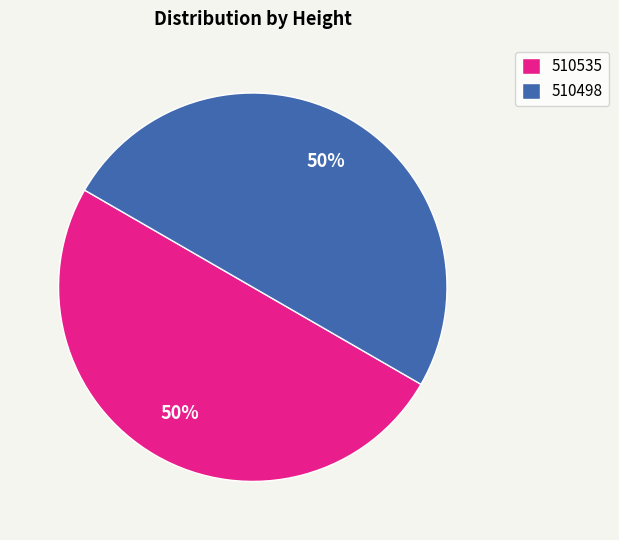

To the nearest percent, what portion does 510498 represent?

50%